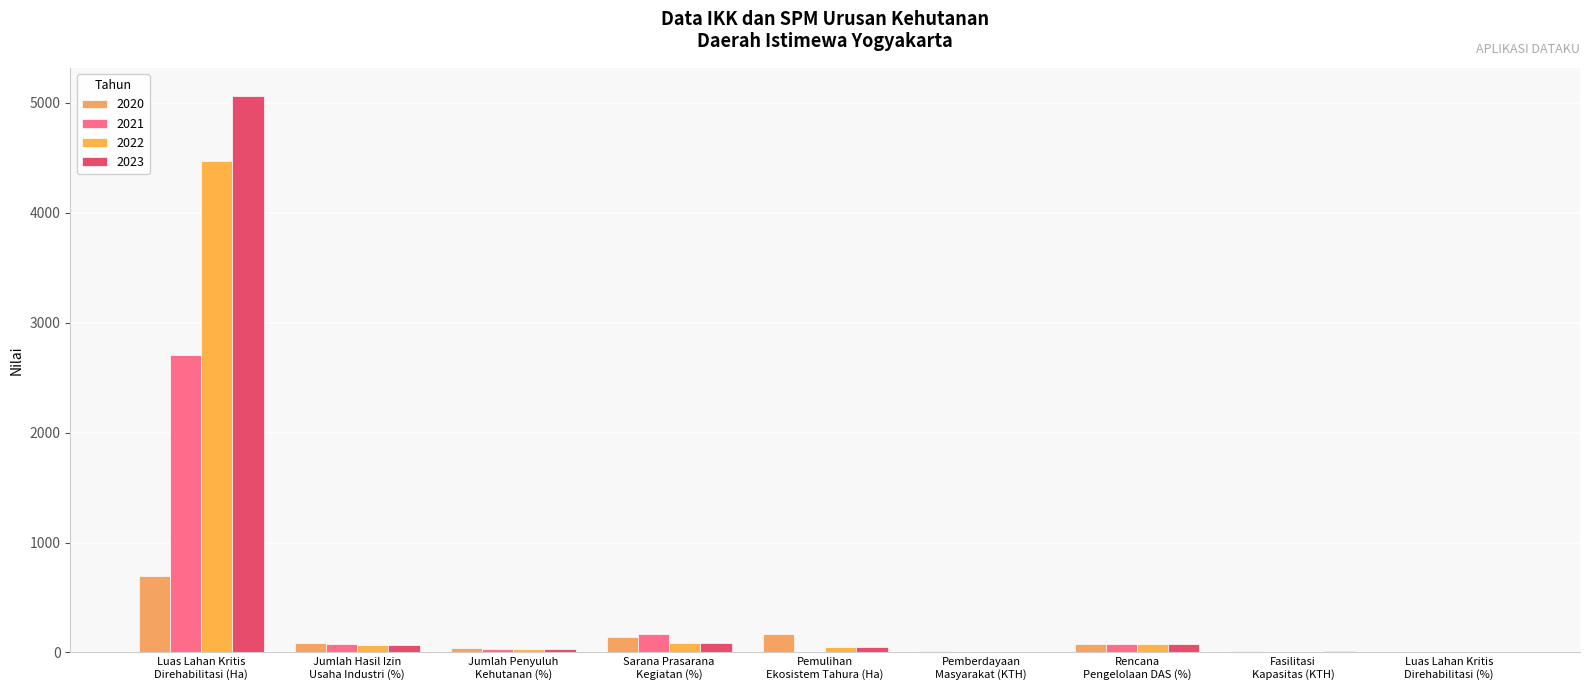

What is the total value across all series at Jumlah Penyuluh
Kehutanan (%)?

147.4